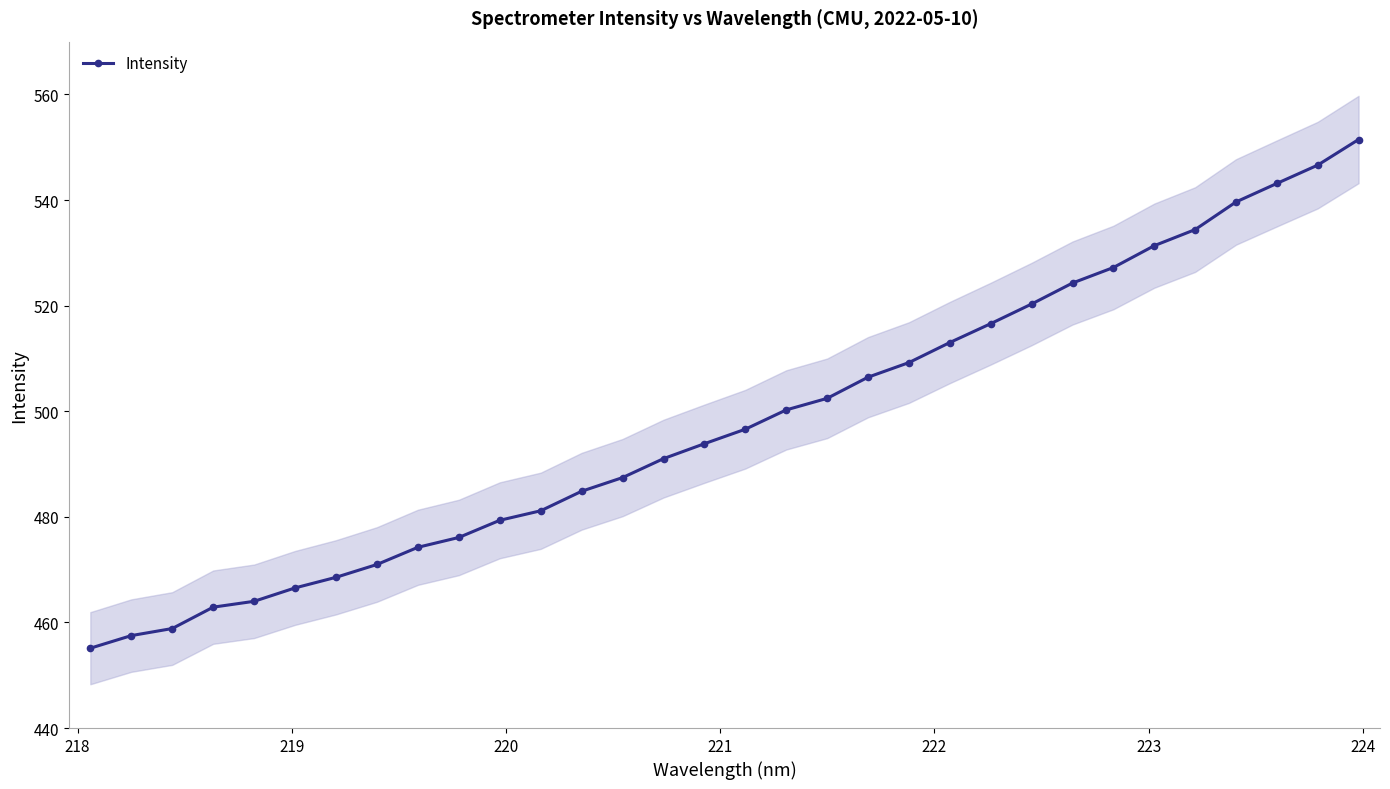

What is the value of the Intensity point at the 12th from the left?

481.1